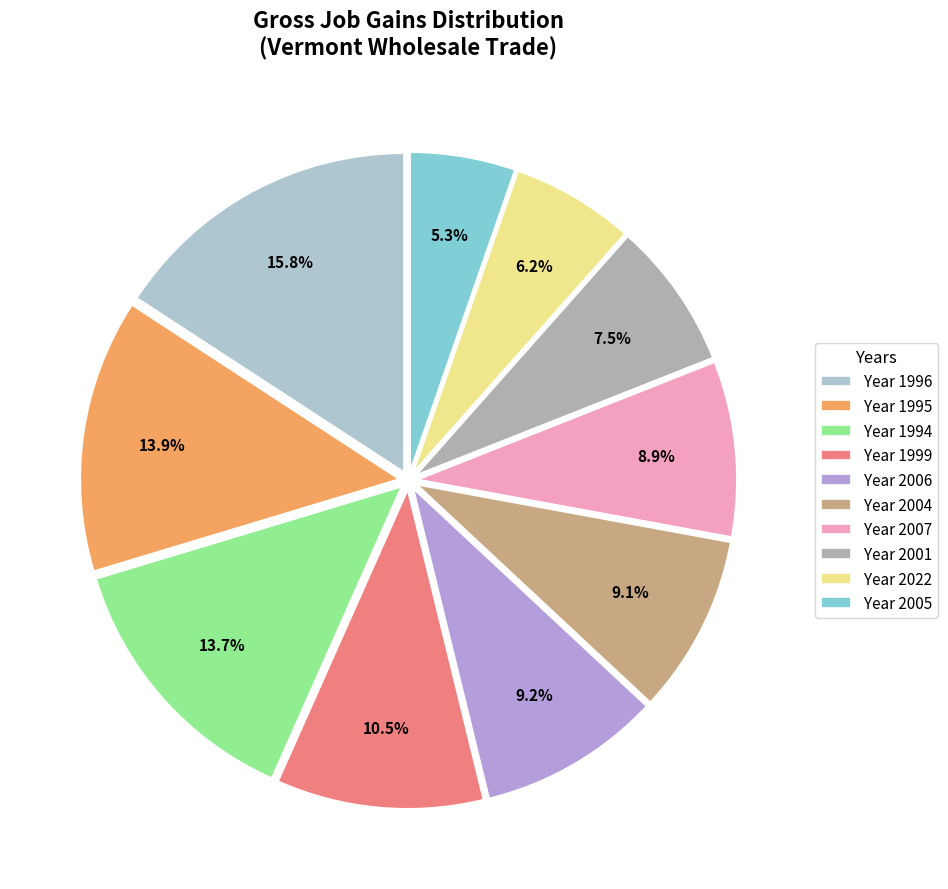

What is the largest slice in the pie chart?

Year 1996